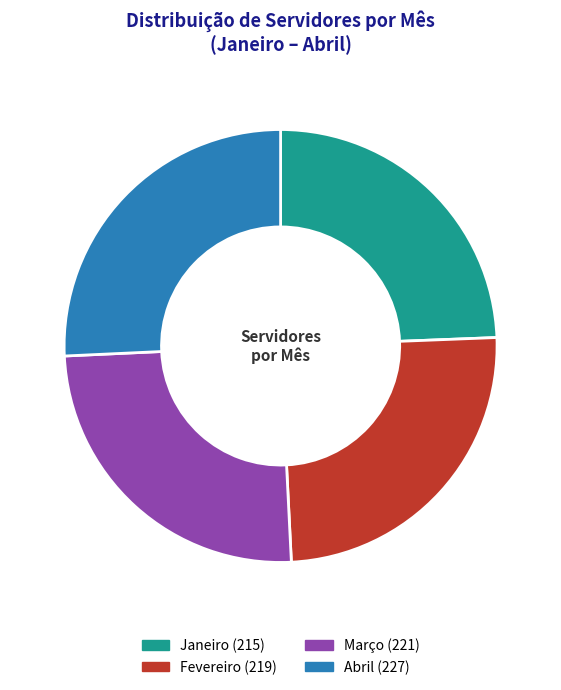

Is it true that Abril is 13% of the pie?

False